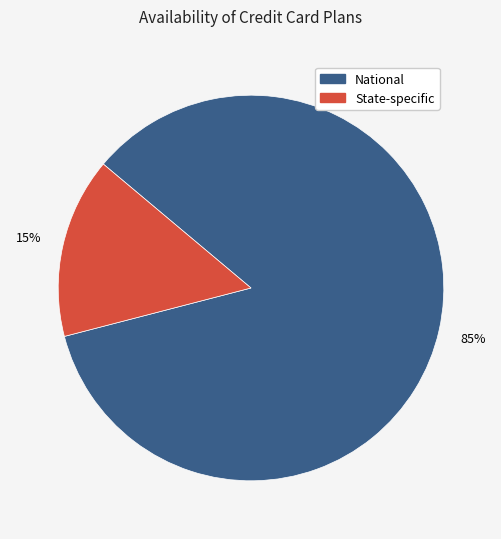

What percentage is the National slice, to the nearest percent?

85%